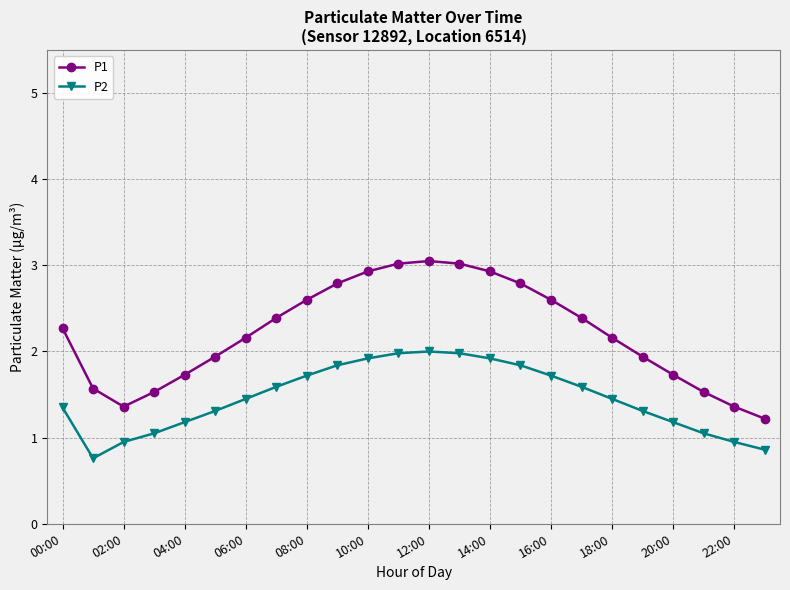

Which series has the widest spread of values?

P1